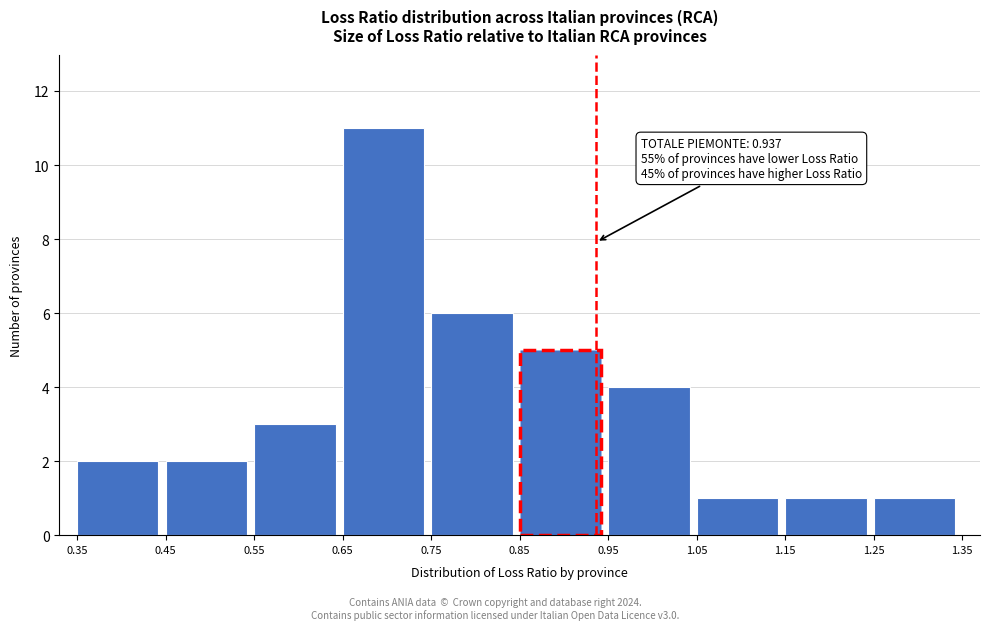

Over which range of the x-axis is the bar tallest?

0.65 to 0.75